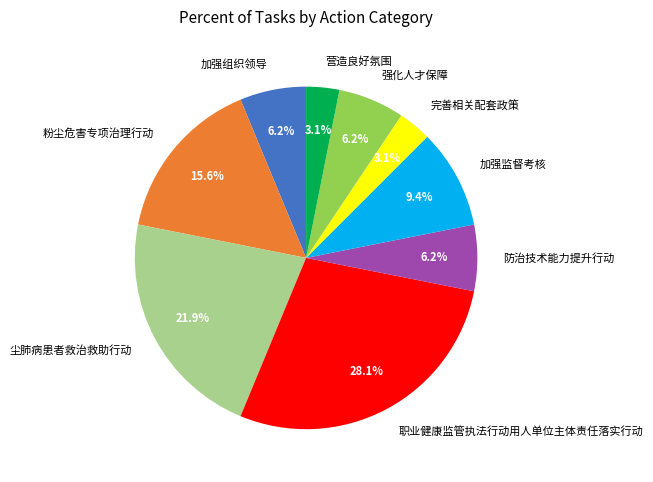

Approximately how many times larger is the value at 加强监督考核 compared to 加强组织领导?

1.5